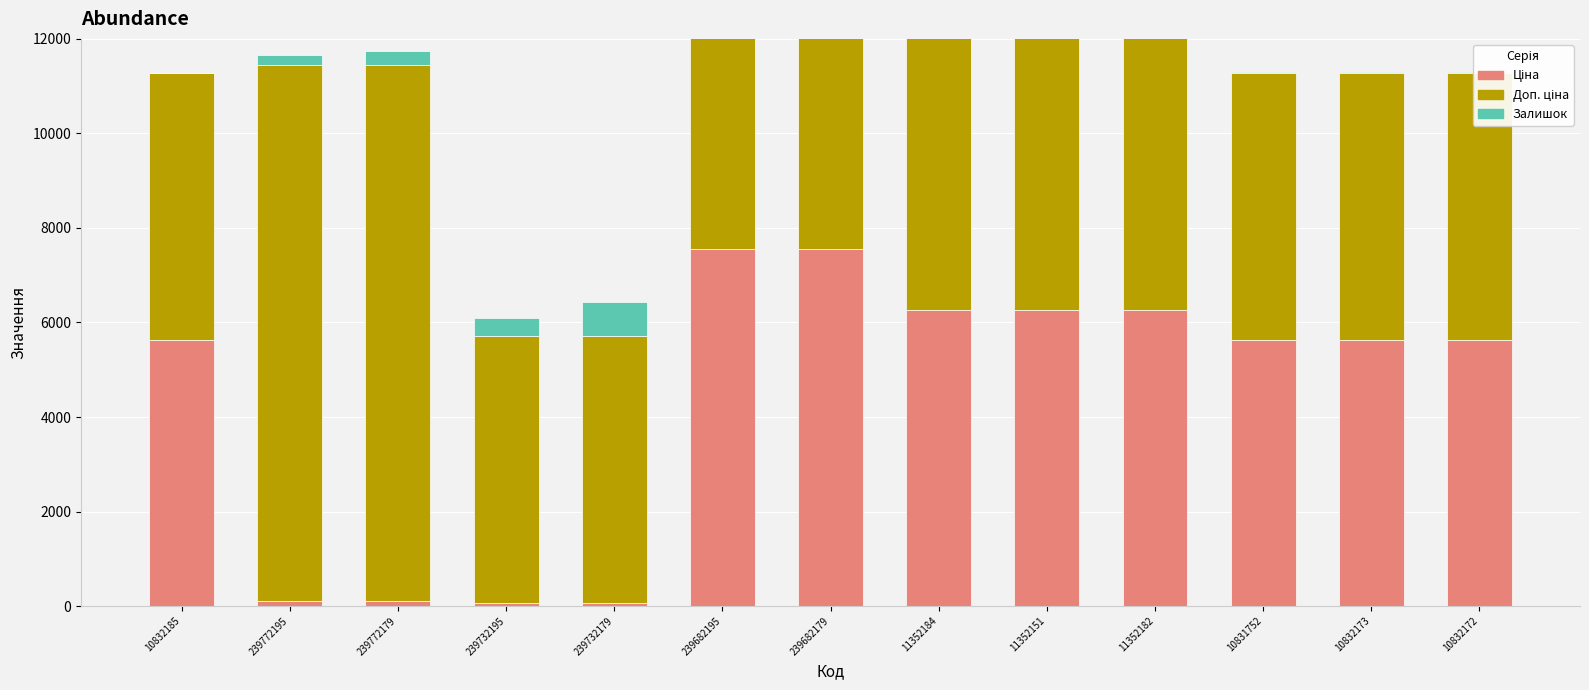

Which series has the widest spread of values?

Ціна